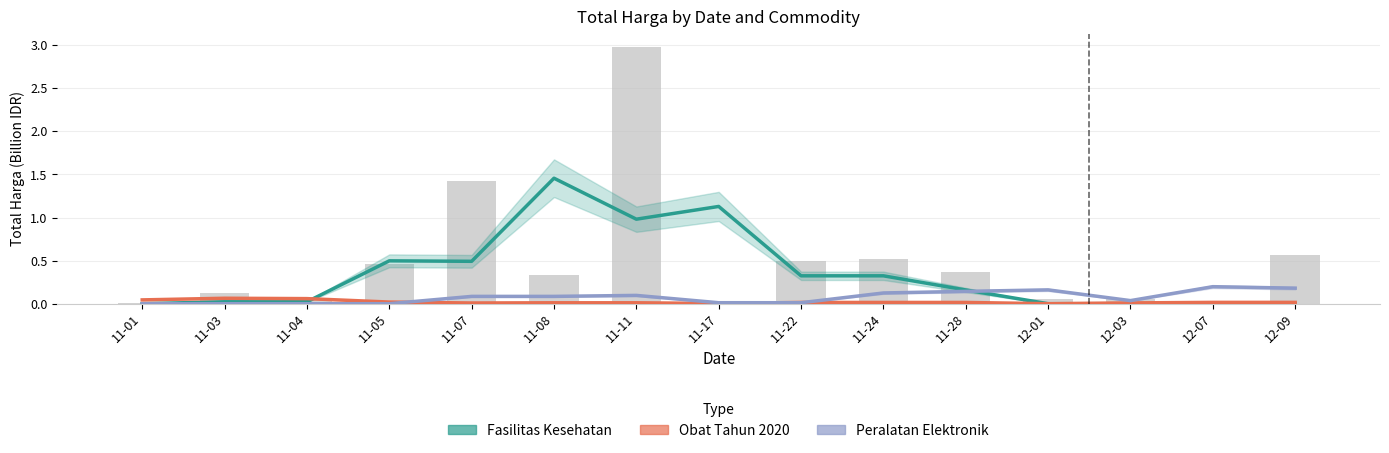

Which category has the highest value across all series?

11-08